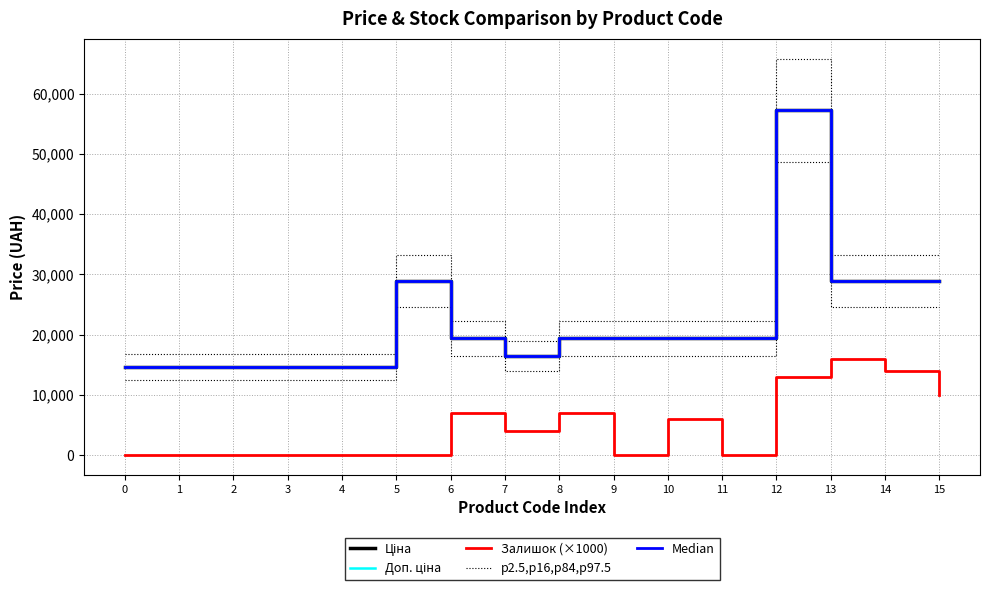

How many lines are shown in the chart?

5